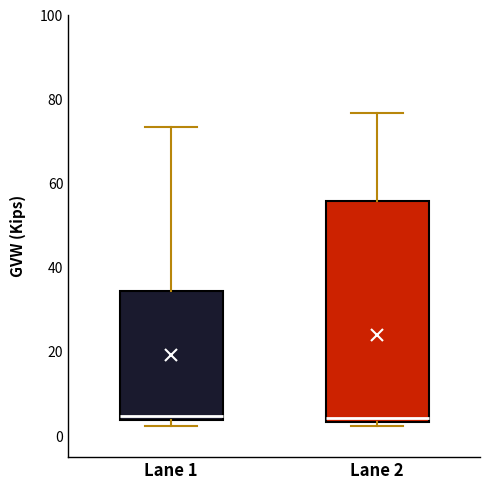

Reading left to right, read every box against the y-axis: the position of its median line, the range the box covers, and the ends of its whiskers. The values are not printed on the chart, so give them approximately, as read against the axis.

Lane 1: median 4 (just above the box's lower edge), box 4 to 34, whiskers 2 to 74
Lane 2: median 4 (just above the box's lower edge), box 4 to 56, whiskers 2 to 76